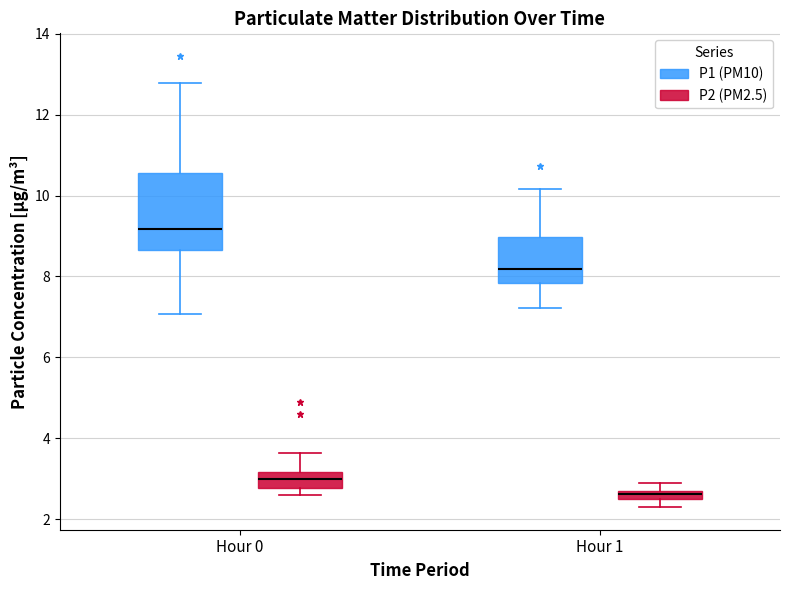

Where is the upper edge of the box for Hour 1 (P1 (PM10)) on the y-axis? The values are not printed on the chart, so give them approximately, as read against the axis.

9.0